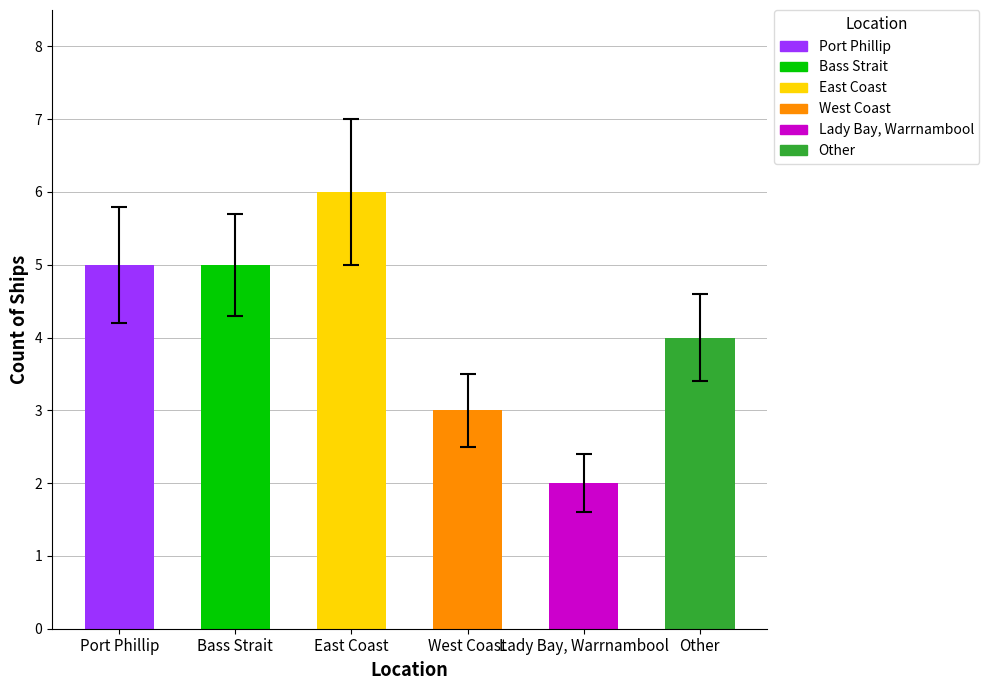

True or false: the data shows 2 at Lady Bay, Warrnambool.

True